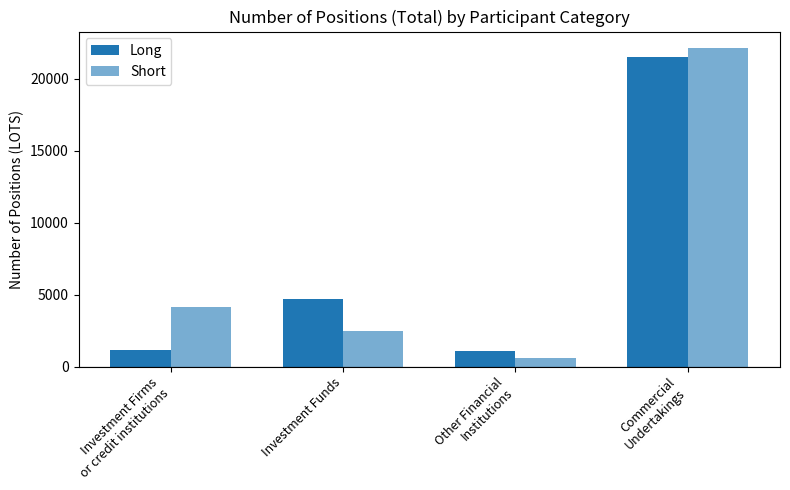

How many bars are there in each group?

2